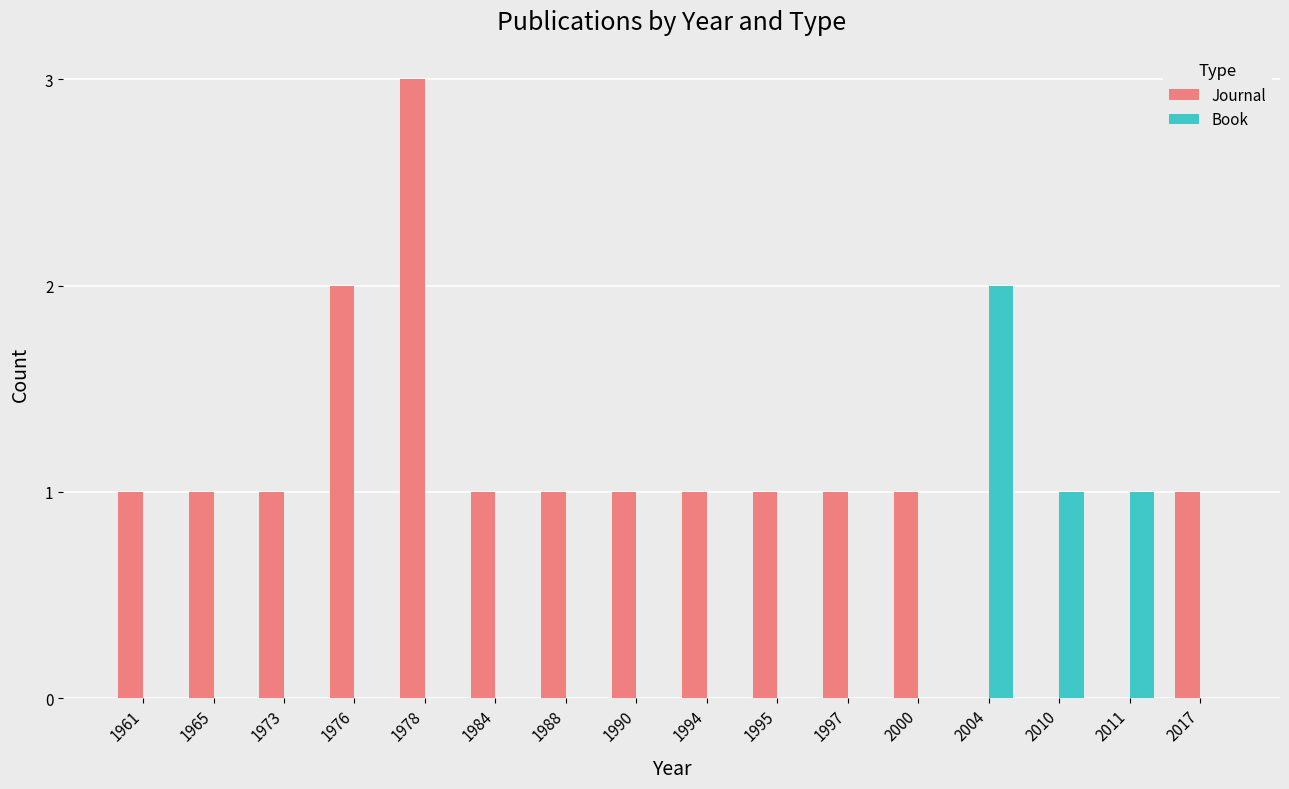

Reading left to right, list all the values displayed in this chart.

Journal: 1961=1	1965=1	1973=1	1976=2	1978=3	1984=1	1988=1	1990=1	1994=1	1995=1	1997=1	2000=1	2004=0	2010=0	2011=0	2017=1
Book: 1961=0	1965=0	1973=0	1976=0	1978=0	1984=0	1988=0	1990=0	1994=0	1995=0	1997=0	2000=0	2004=2	2010=1	2011=1	2017=0